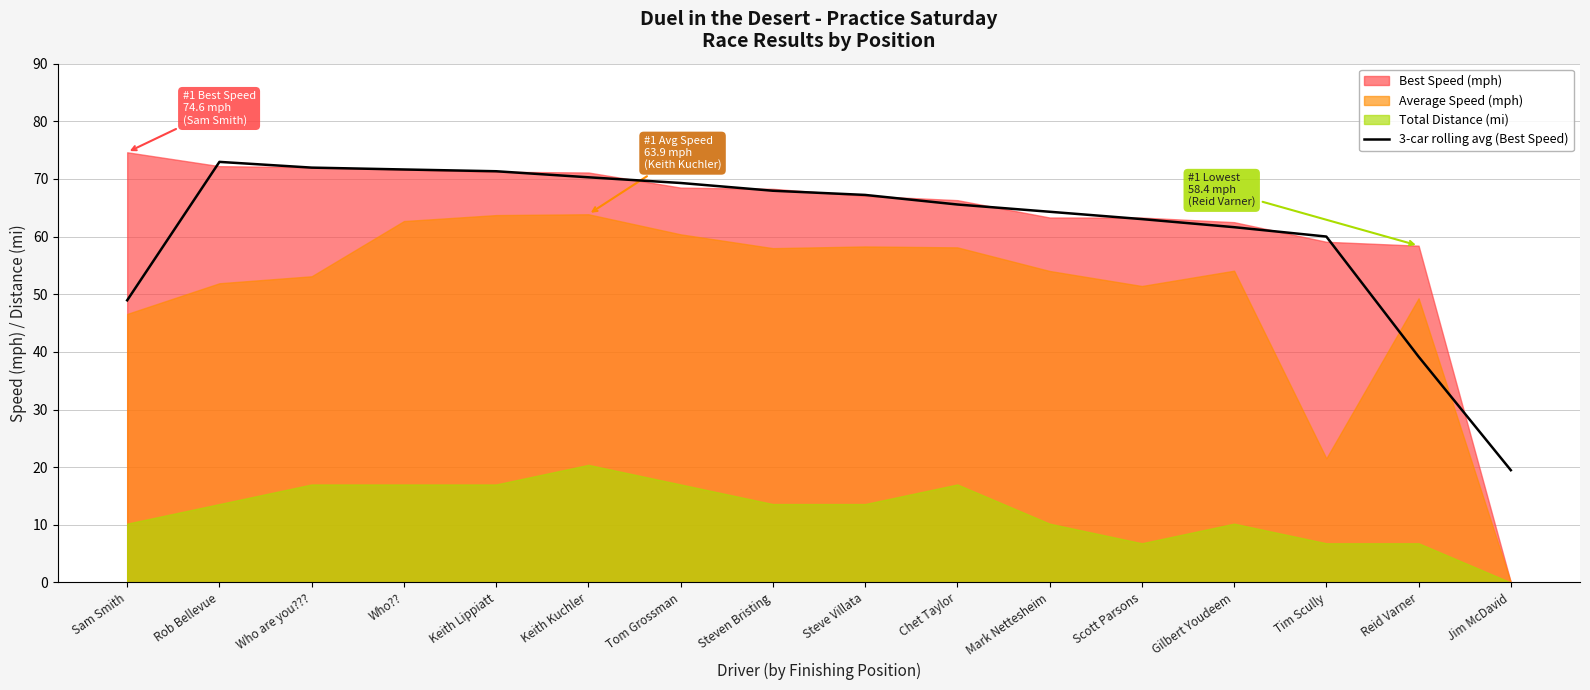

True or false: 3-car rolling avg (Best Speed) has a value of 113.5 at Tom Grossman.

False